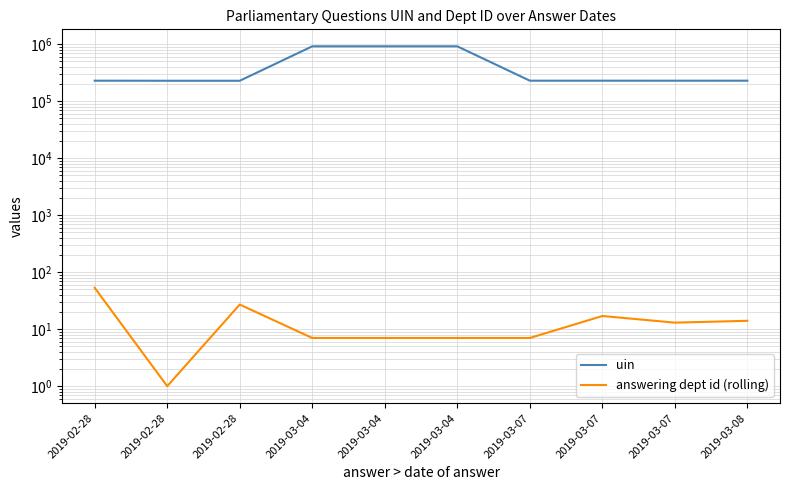

How many categories are shown in the chart?

10